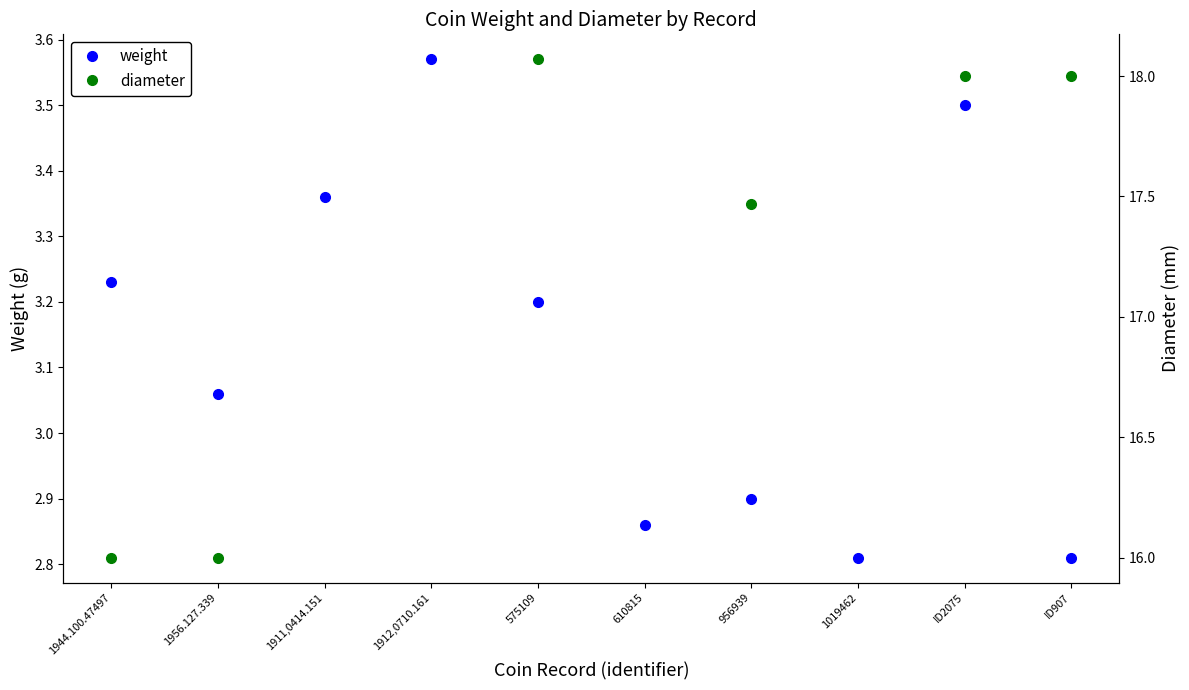

Which series has the largest range (max minus min)?

diameter